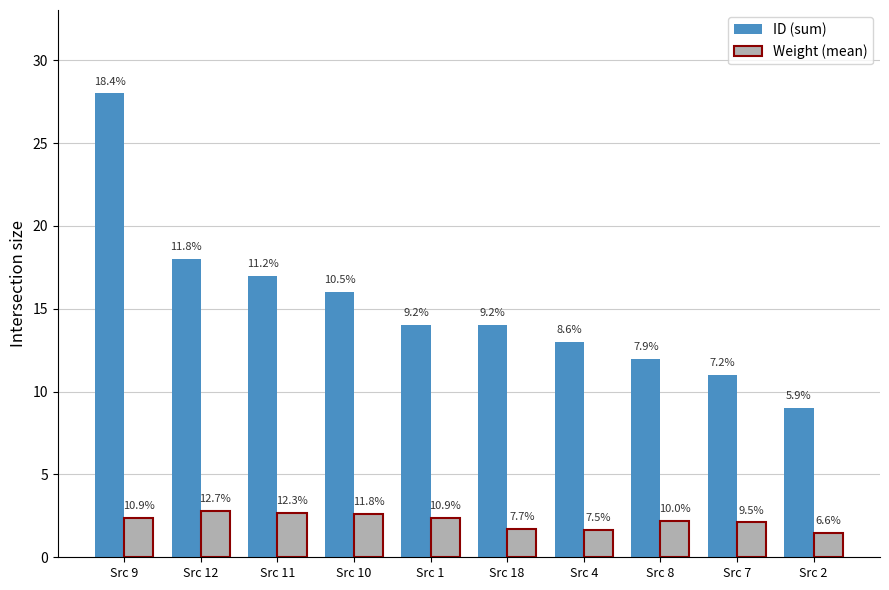

What are all the series names shown in the legend?

ID (sum), Weight (mean)